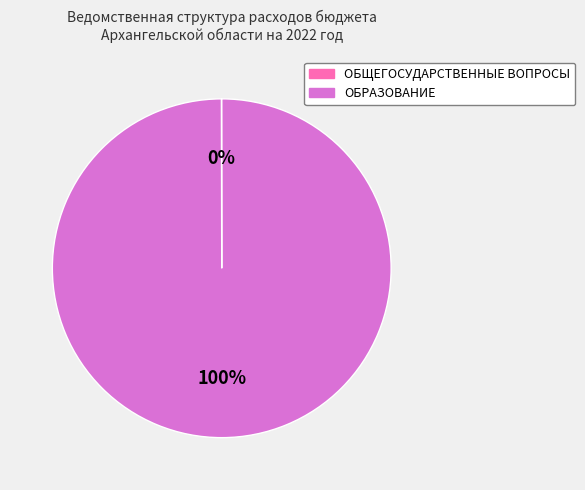

To the nearest percent, what portion does ОБРАЗОВАНИЕ represent?

100%